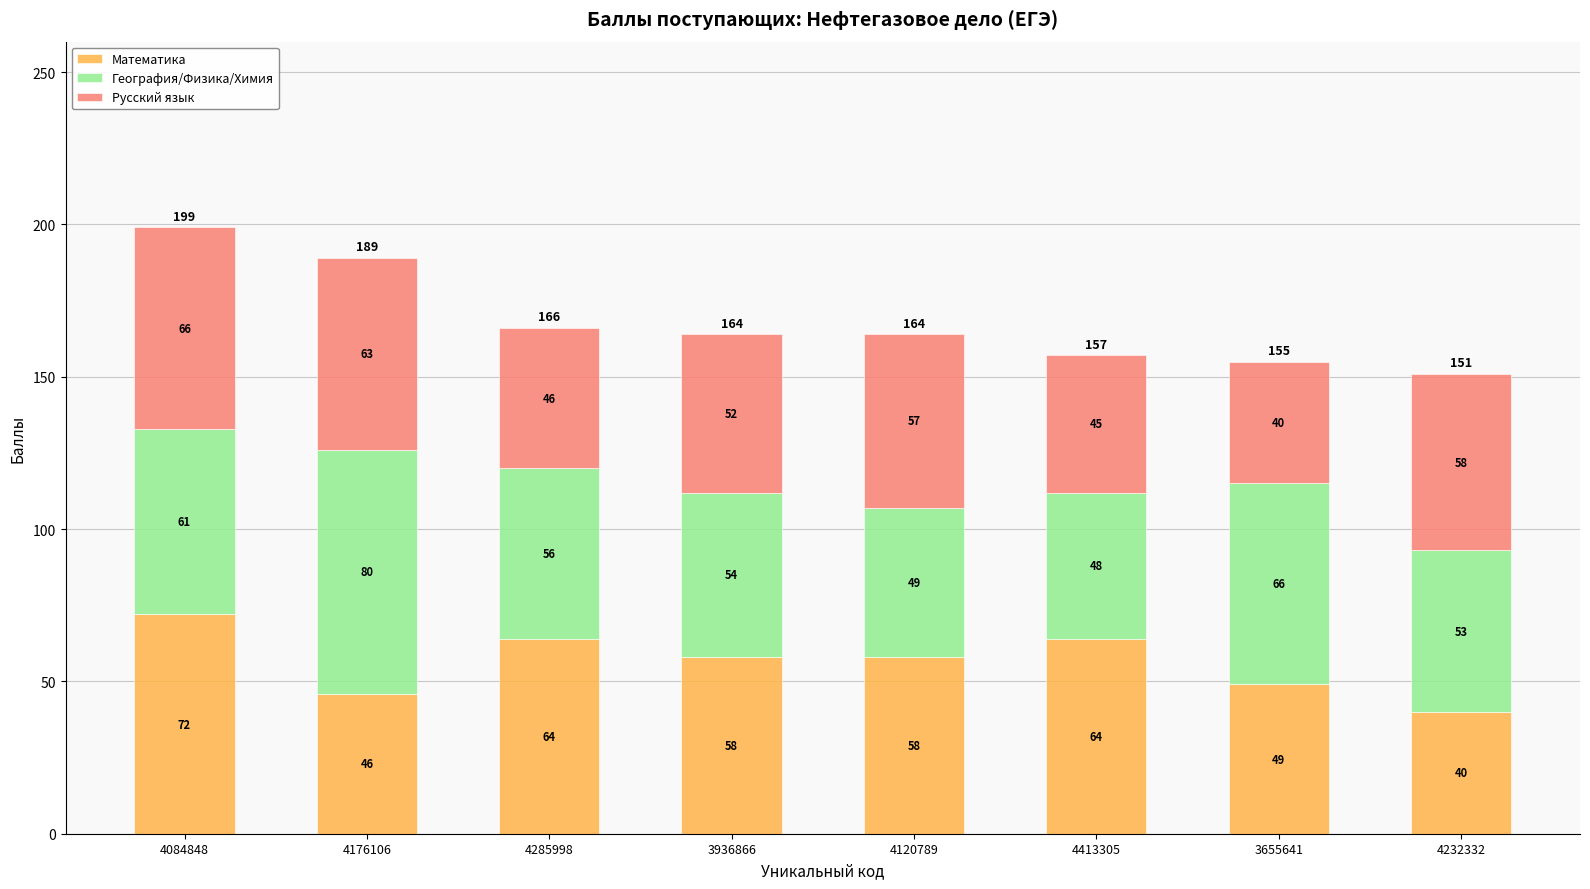

At which category is the sum across all series the highest?

4084848